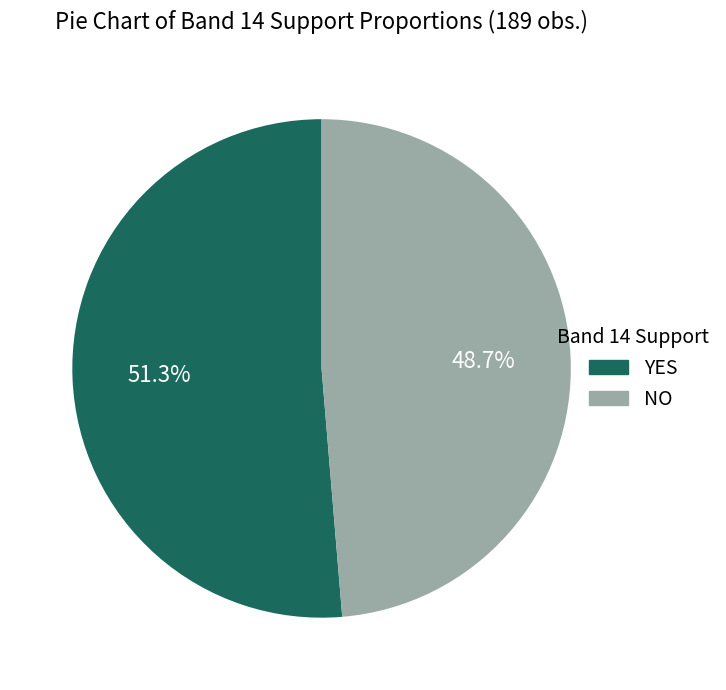

What is the ratio of the value at NO to the value at YES?

0.9